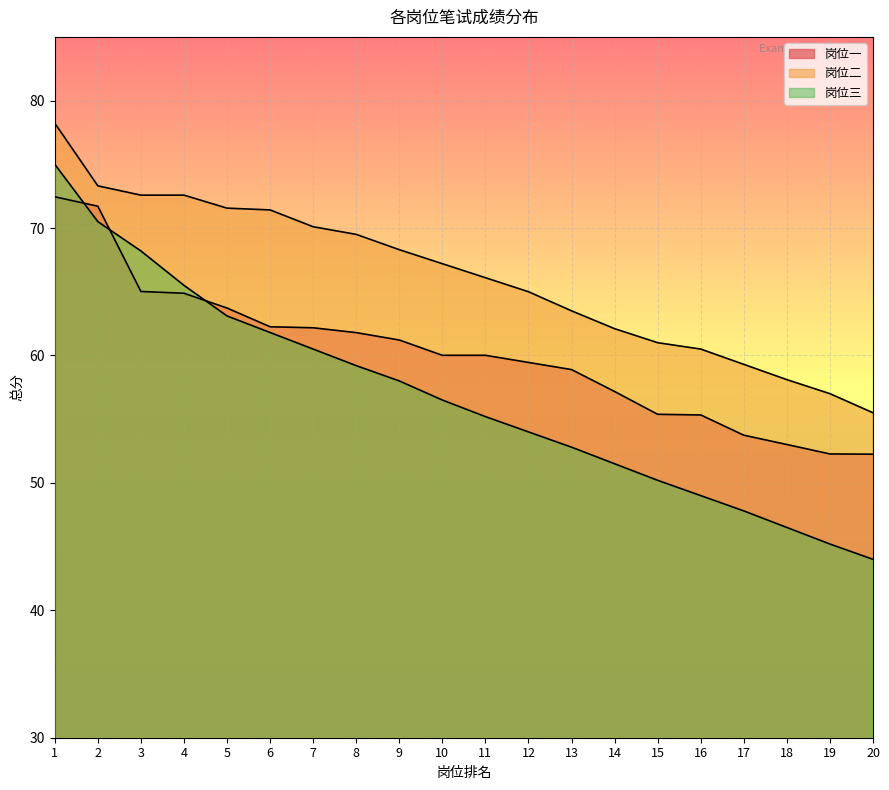

How many lines are shown in the chart?

3